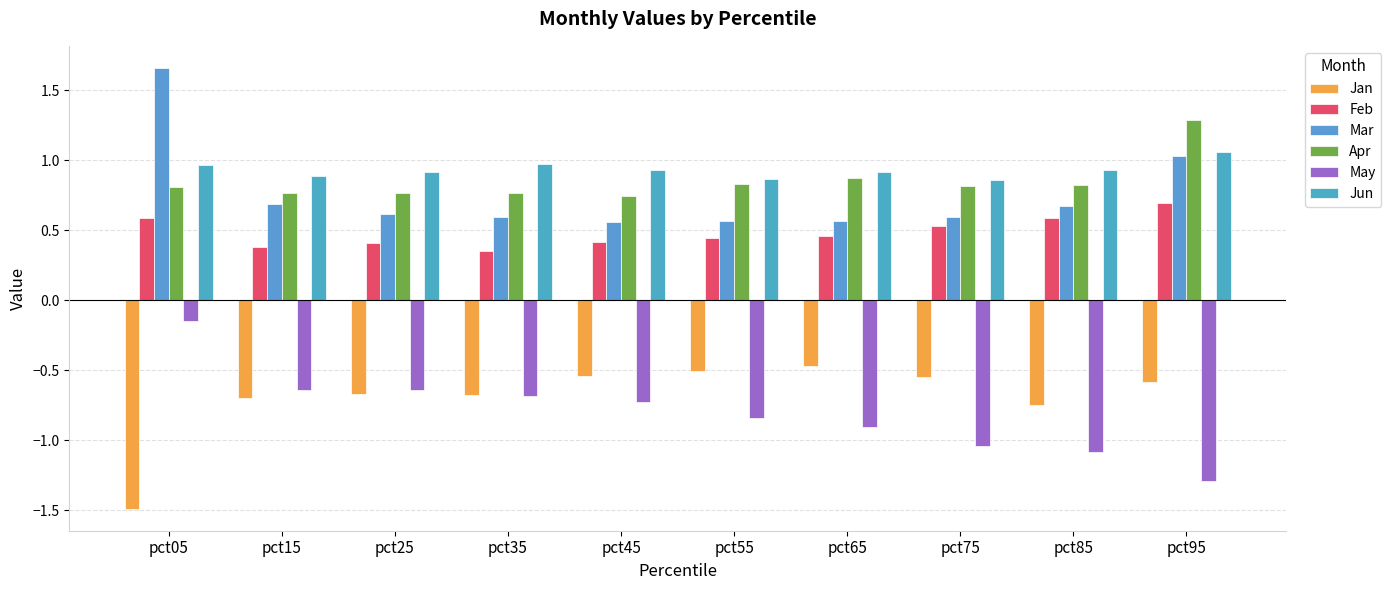

Does the chart contain stacked bars?

No